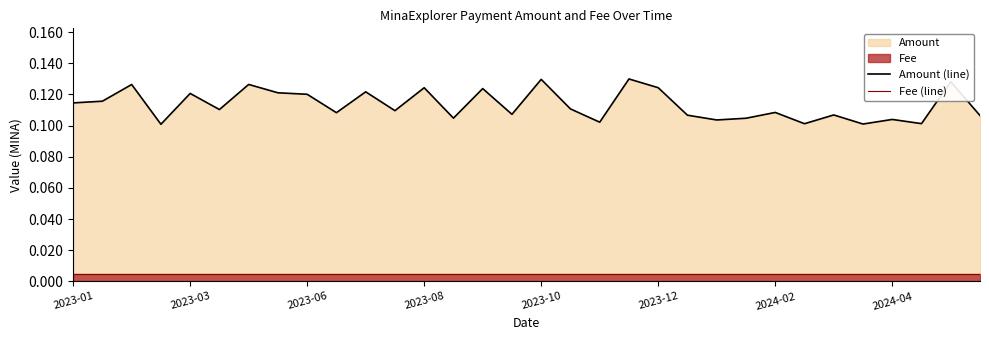

Does the chart display data point markers on the line(s)?

No